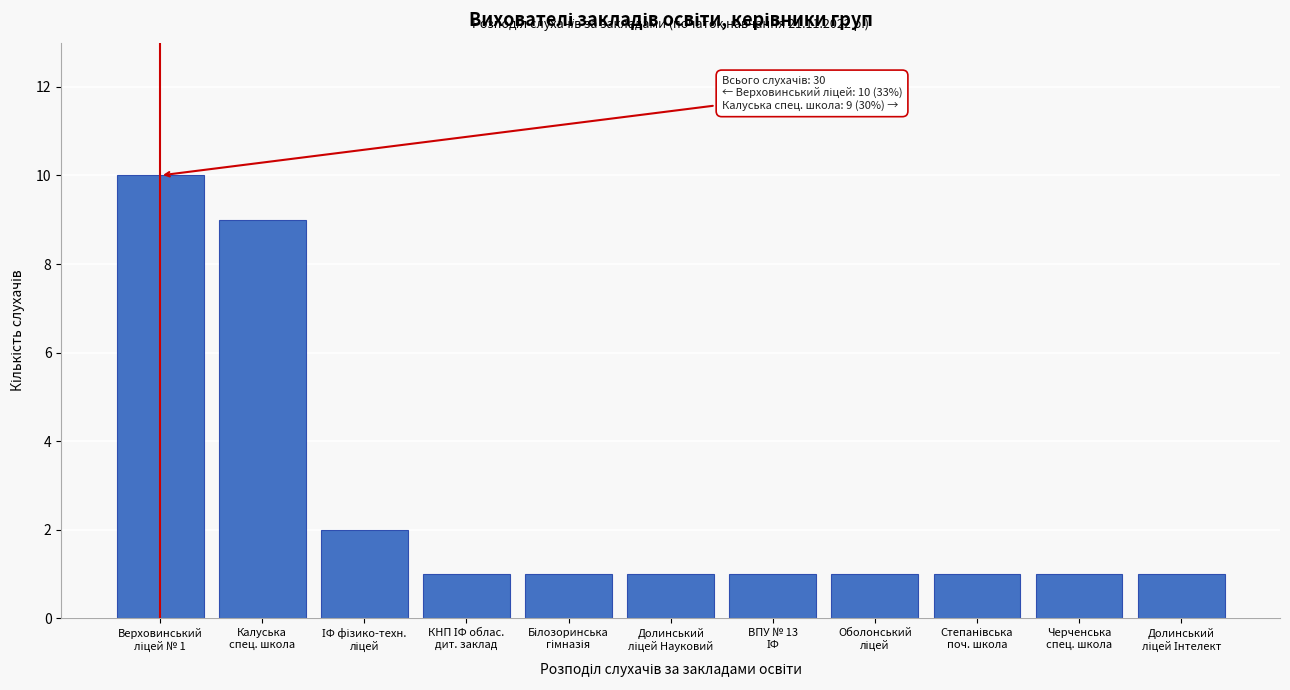

Reading left to right, extract all data points from this chart.

10	9	2	1	1	1	1	1	1	1	1